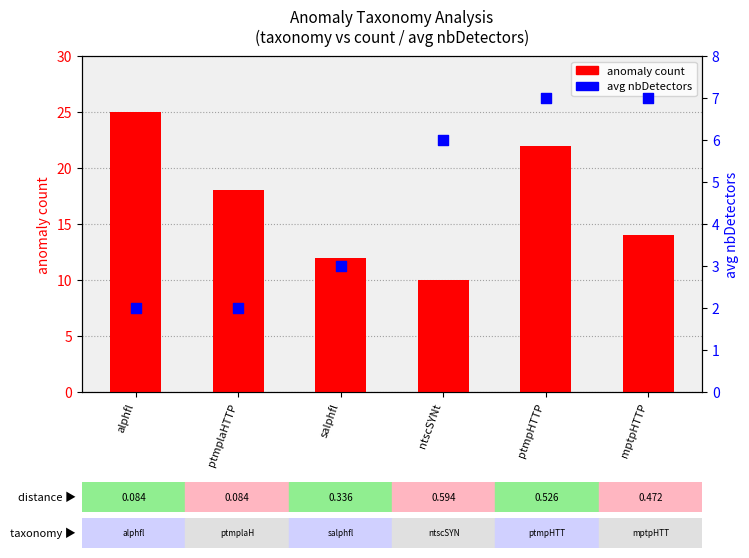

What is the total value across all series at mptpHTTP?

21